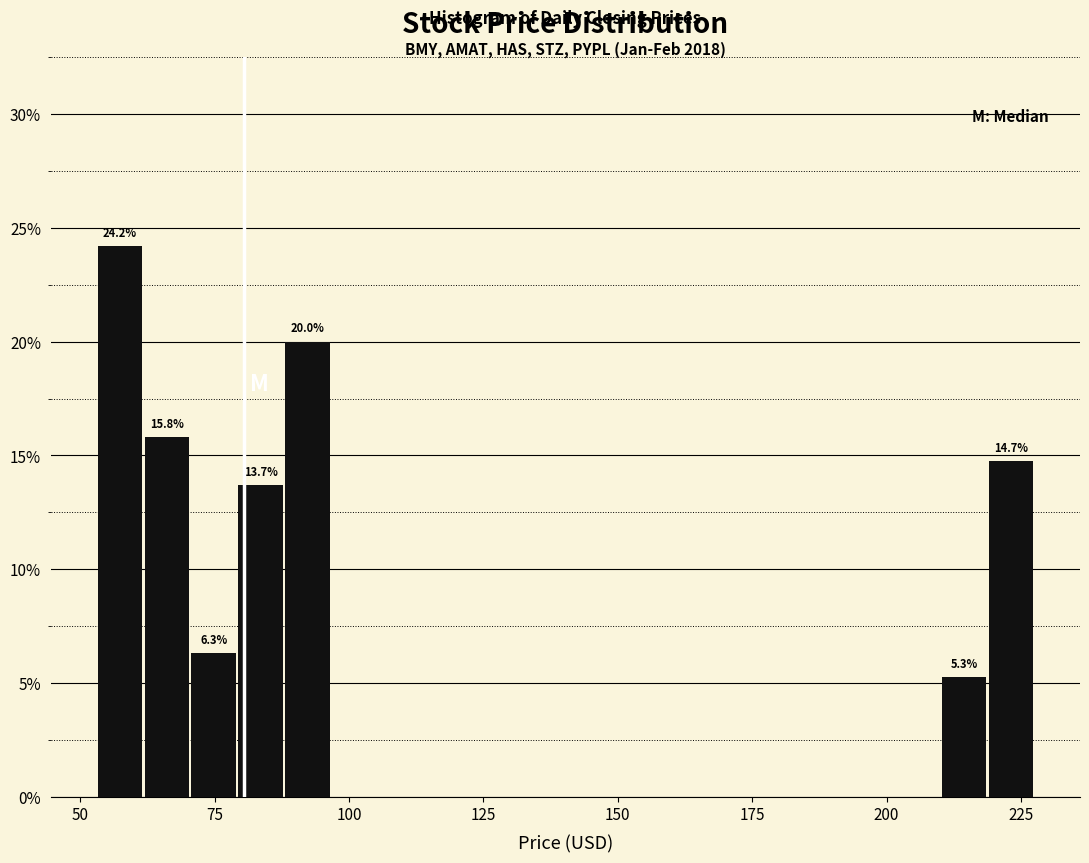

Around what value on the x-axis is the tallest bar? Give the approximate position of its centre, as read against the axis.

55